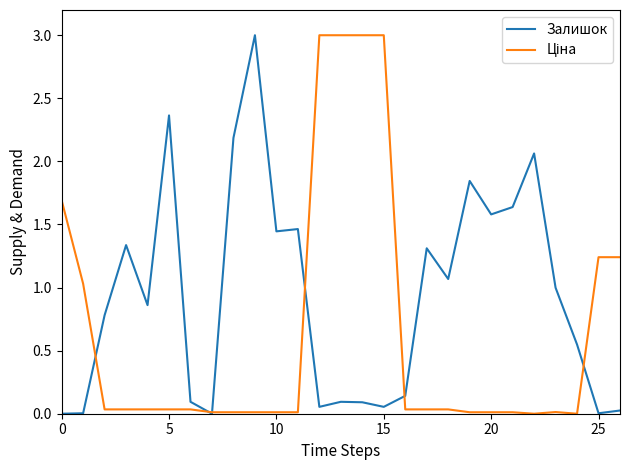

Which series has the largest total across all categories?

Залишок